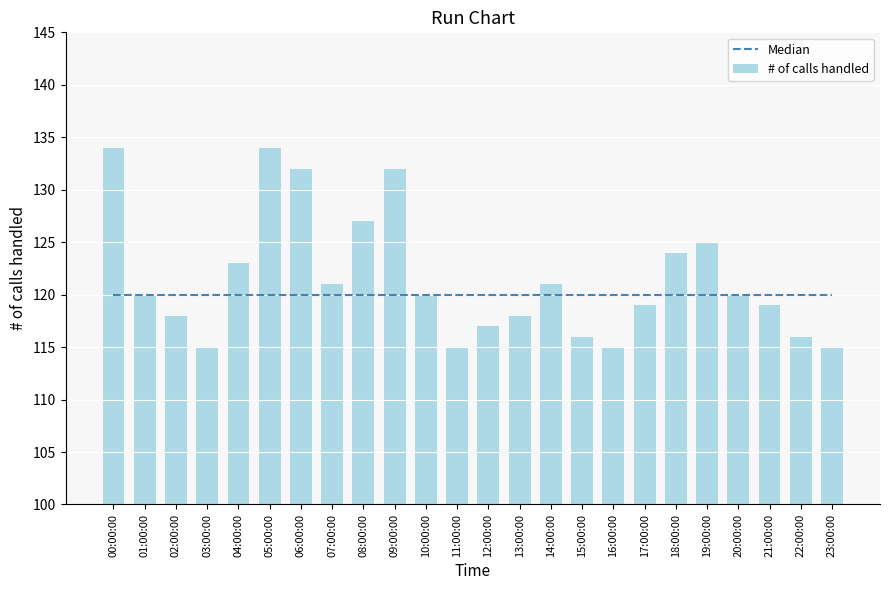

Between 19:00:00 and 16:00:00, which is larger?

19:00:00